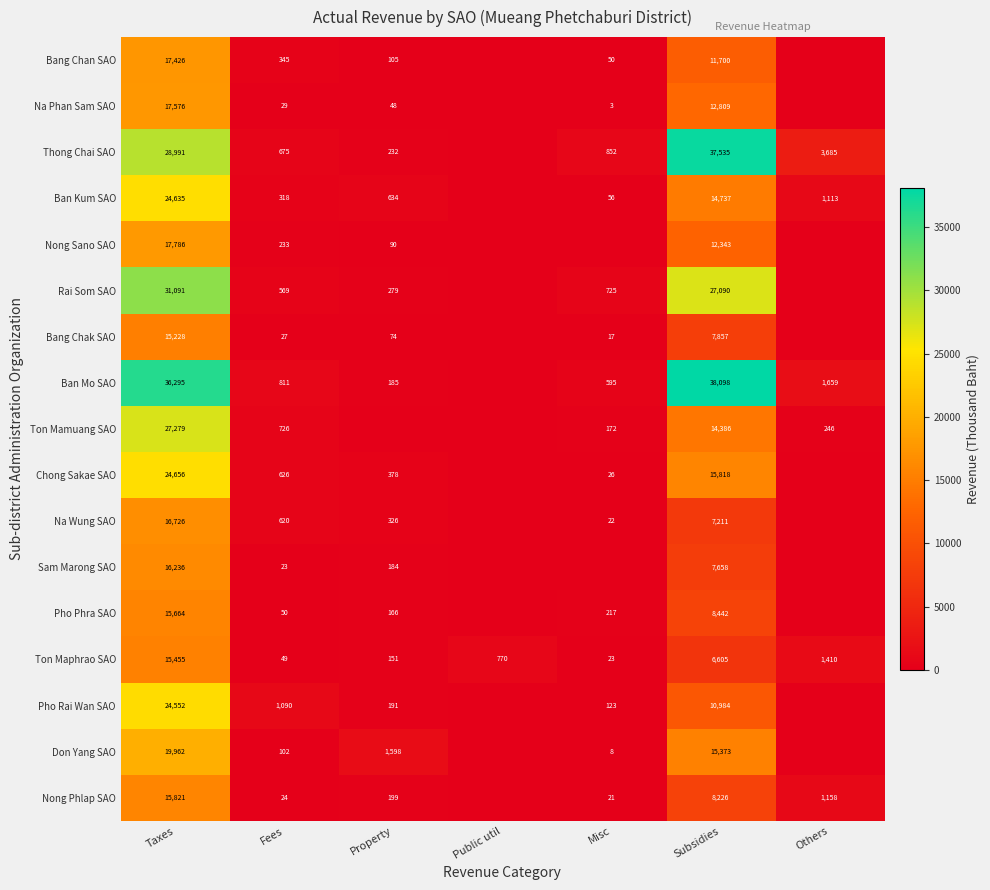

Count the number of categories in the chart.

7